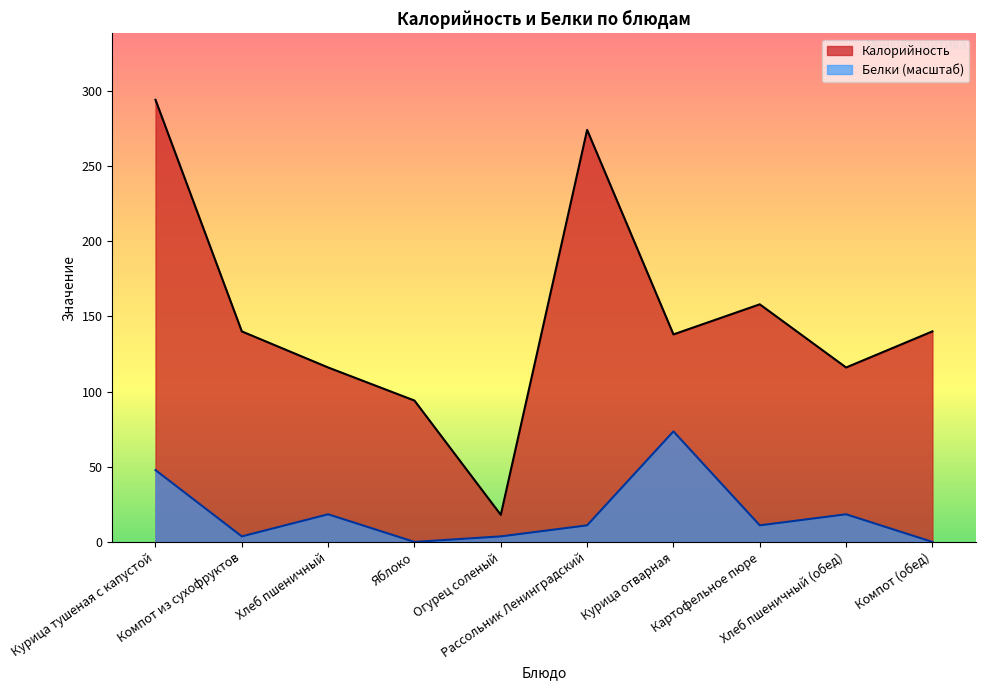

Reading left to right, extract all data points from this chart.

Калорийность: 294.0	140.0	116.0	94.0	18.0	274.0	138.0	158.0	116.0	140.0
Белки: 47.8	3.7	18.4	0.0	3.7	11.0	73.5	11.0	18.4	0.0